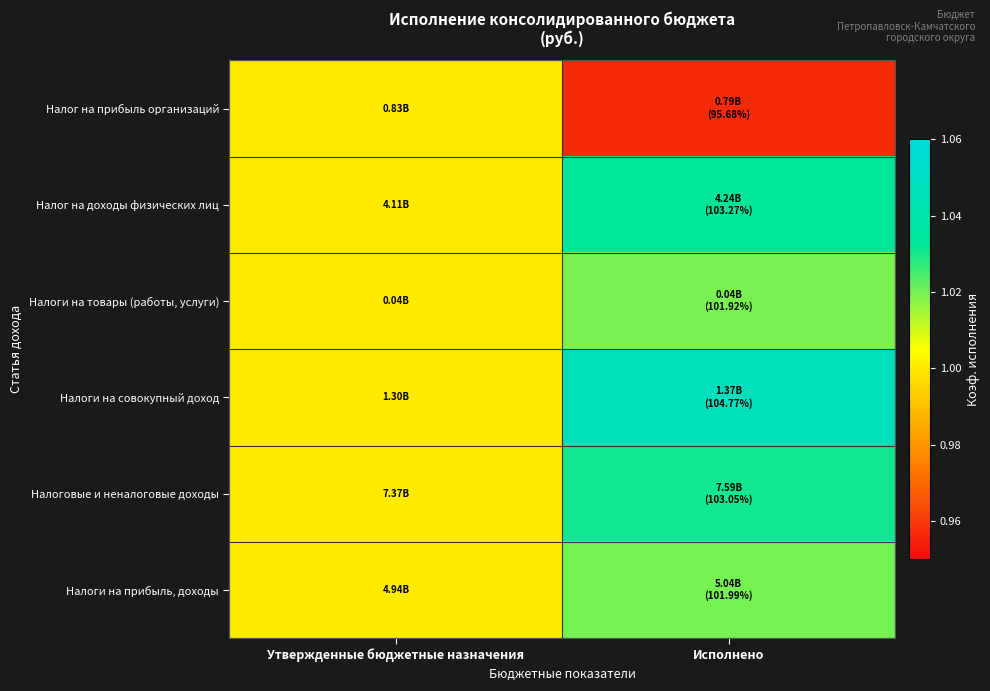

Reading right to left, transcribe all the data shown in this chart.

Налог на прибыль организаций: Исполнено=1.0	Утвержденные бюджетные назначения=1.0
Налог на доходы физических лиц: Исполнено=1.0	Утвержденные бюджетные назначения=1.0
Налоги на товары (работы, услуги): Исполнено=1.0	Утвержденные бюджетные назначения=1.0
Налоги на совокупный доход: Исполнено=1.0	Утвержденные бюджетные назначения=1.0
Налоговые и неналоговые доходы: Исполнено=1.0	Утвержденные бюджетные назначения=1.0
Налоги на прибыль, доходы: Исполнено=1.0	Утвержденные бюджетные назначения=1.0